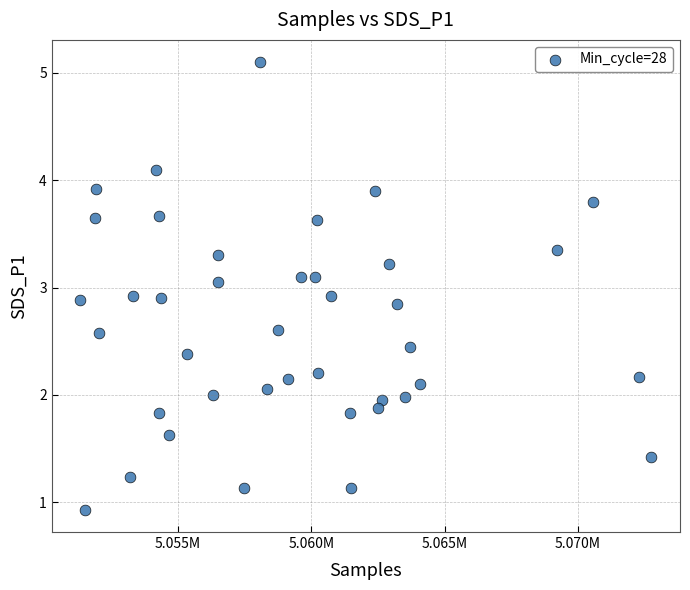

What is the range of Y values (max minus min)?

4.2